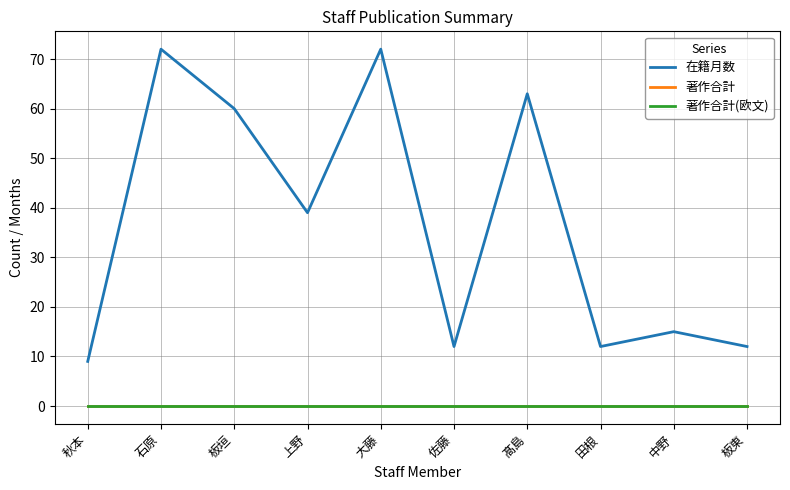

At which category is the sum across all series the highest?

石原